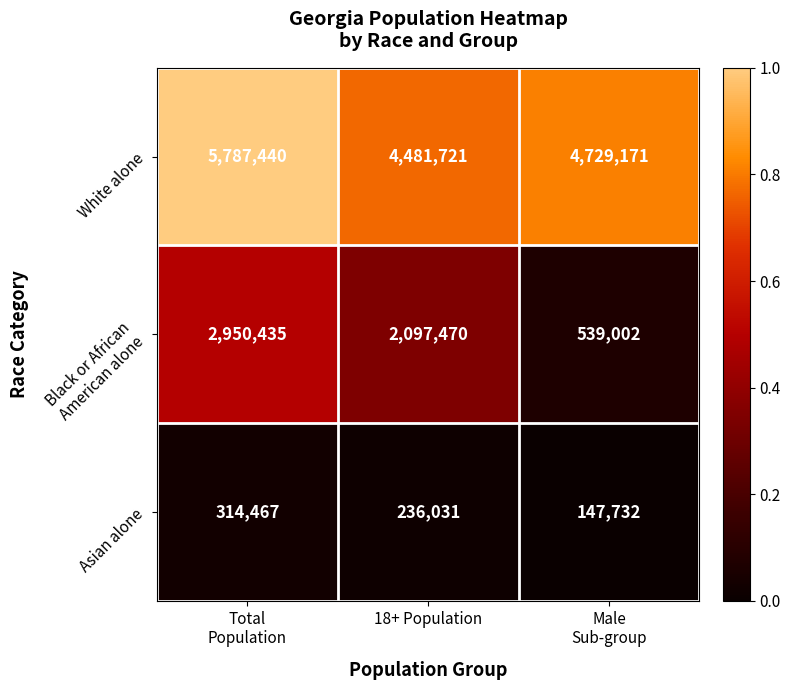

What is the minimum value shown in the chart?

147732